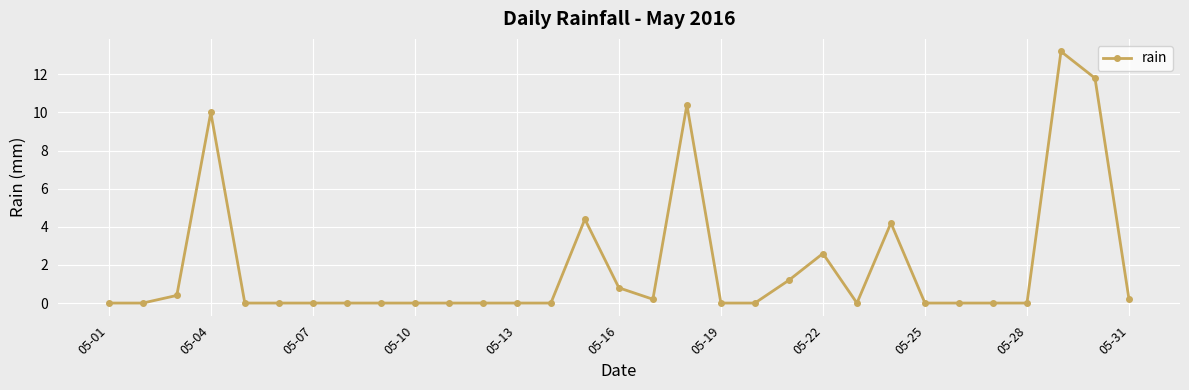

True or false: there are more than 2 points higher than both neighbors.

True